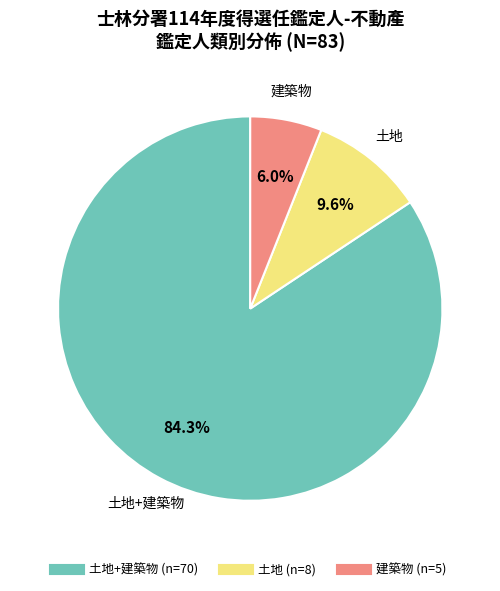

Is there a majority slice in this chart?

Yes